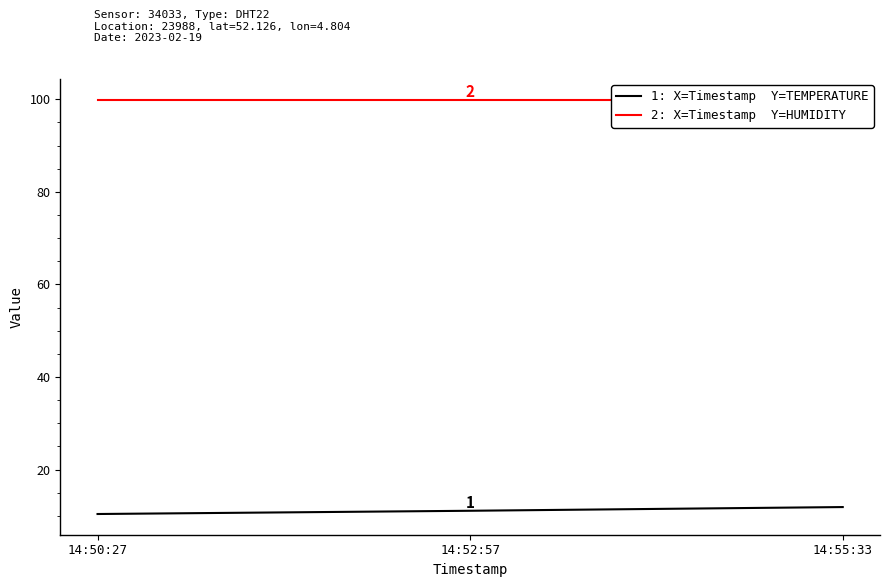

True or false: temperature has a value of 10.4 at 14:50:27.

True